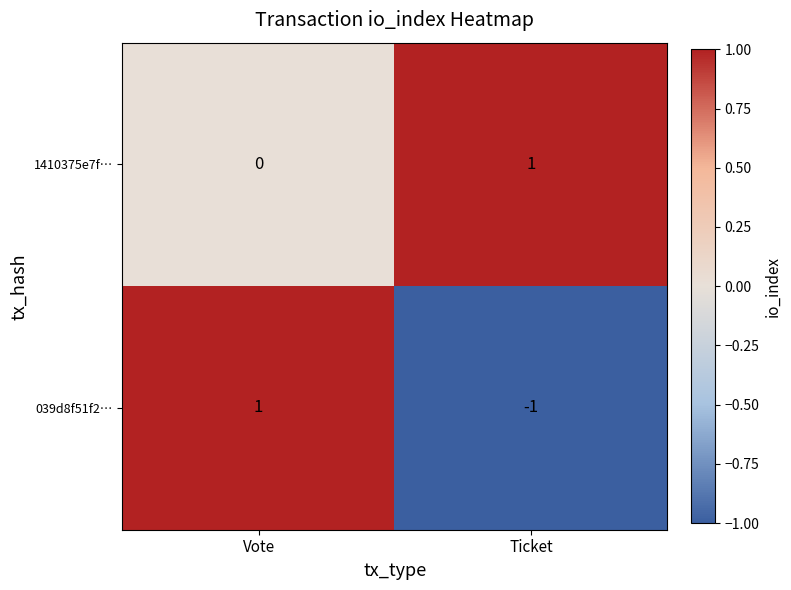

Rank the series at Ticket from highest to lowest value.

1410375e7f…, 039d8f51f2…